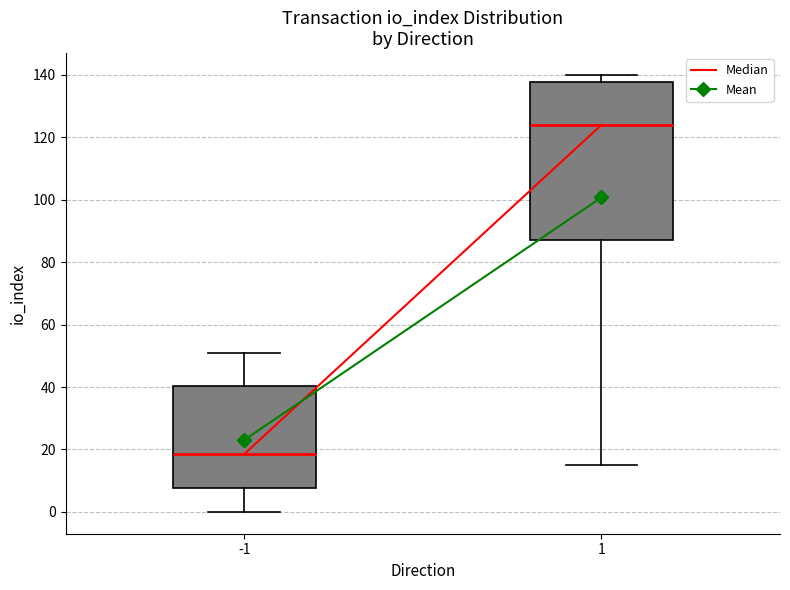

Which box has the lowest median line?

-1